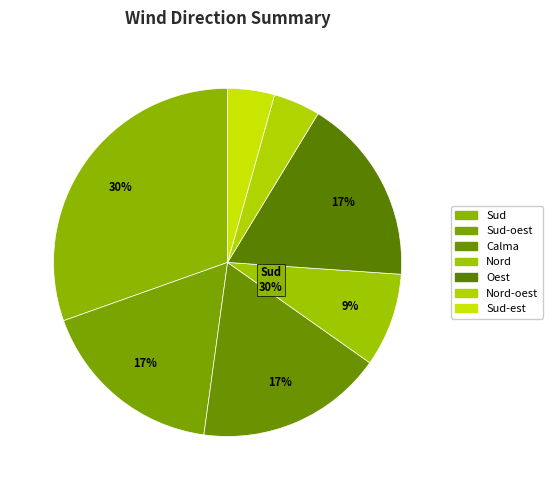

What is the ratio of the value at Calma to the value at Sud?

0.6